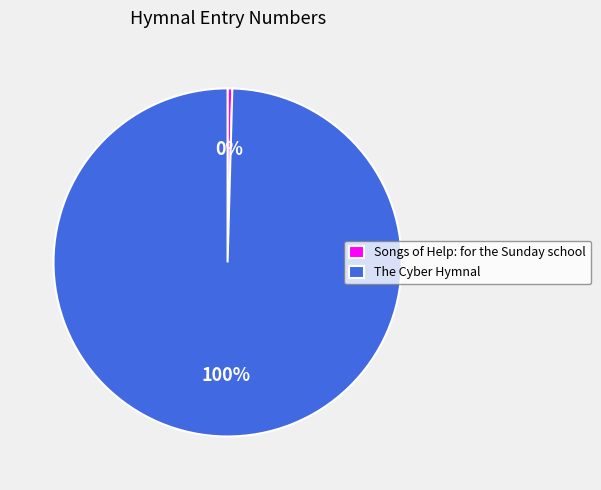

Do The Cyber Hymnal and Songs of Help: for the Sunday school together represent more than half of the pie?

Yes